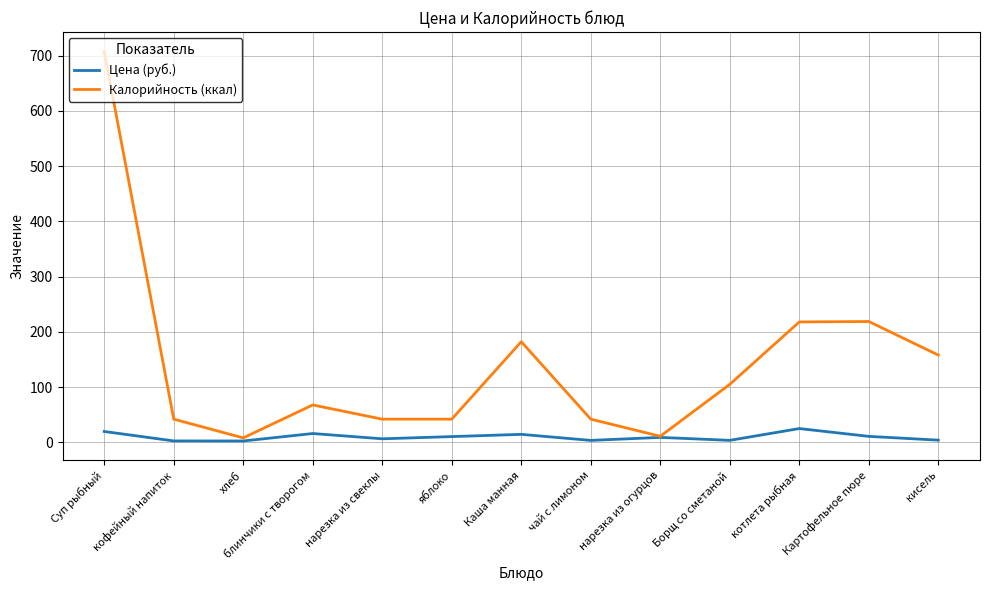

True or false: Калорийность (ккал) has a value of 133.1 at Картофельное пюре.

False